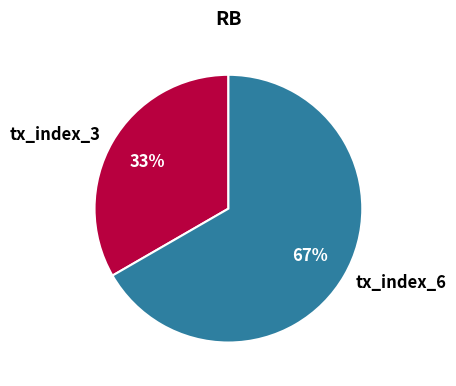

Is it true that tx_index_3 is 33% of the pie?

True